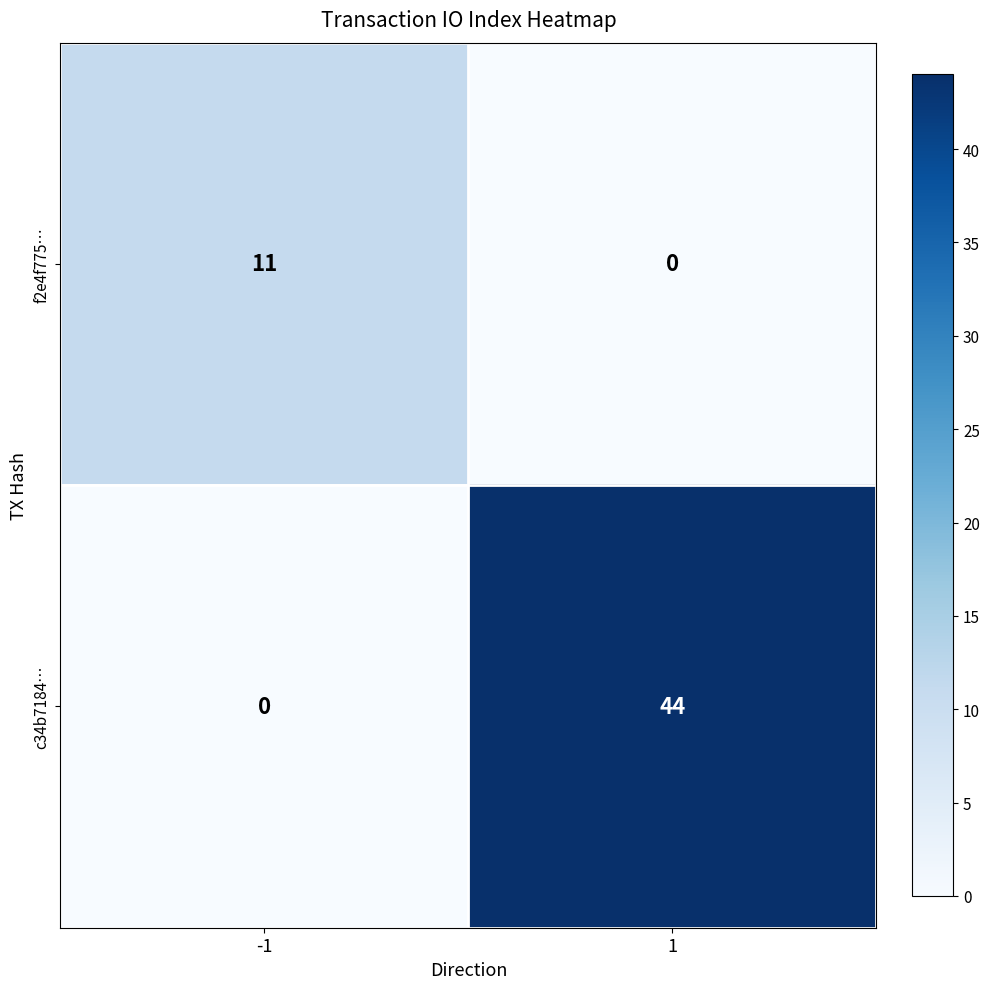

Reading left to right, transcribe all the data shown in this chart.

f2e4f775…: -1=11	1=0
c34b7184…: -1=0	1=44